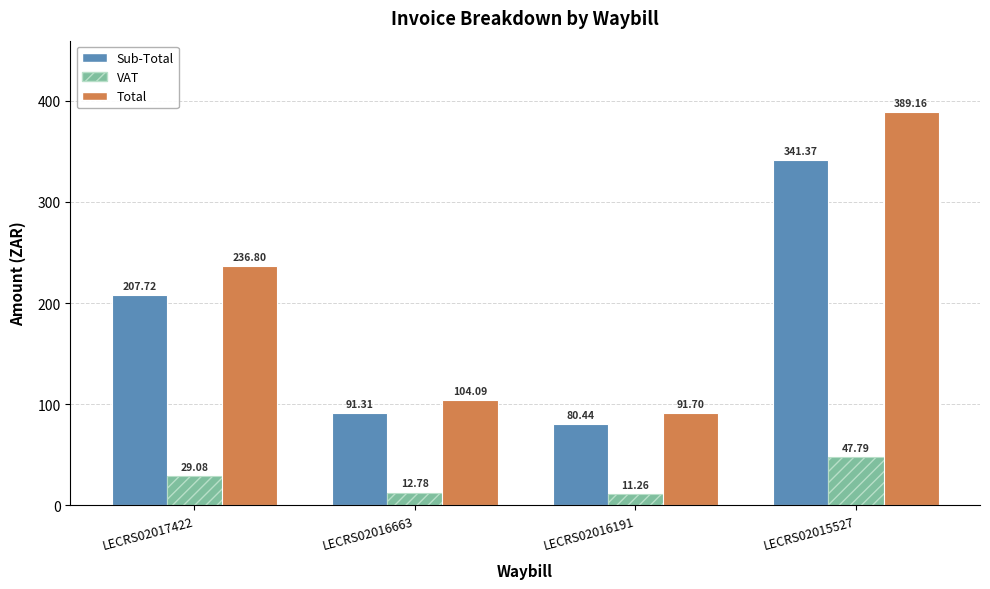

What is the difference between the highest and lowest values at LECRS02016663?

91.3